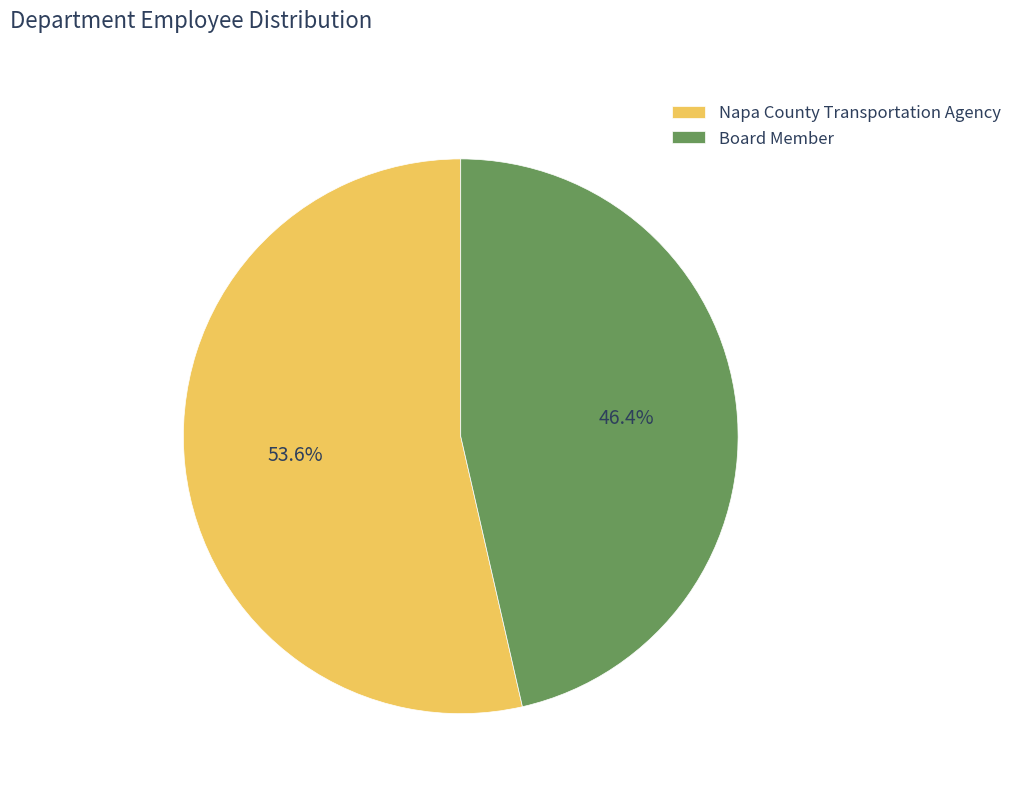

Rank the categories by value from lowest to highest.

Board Member, Napa County Transportation Agency